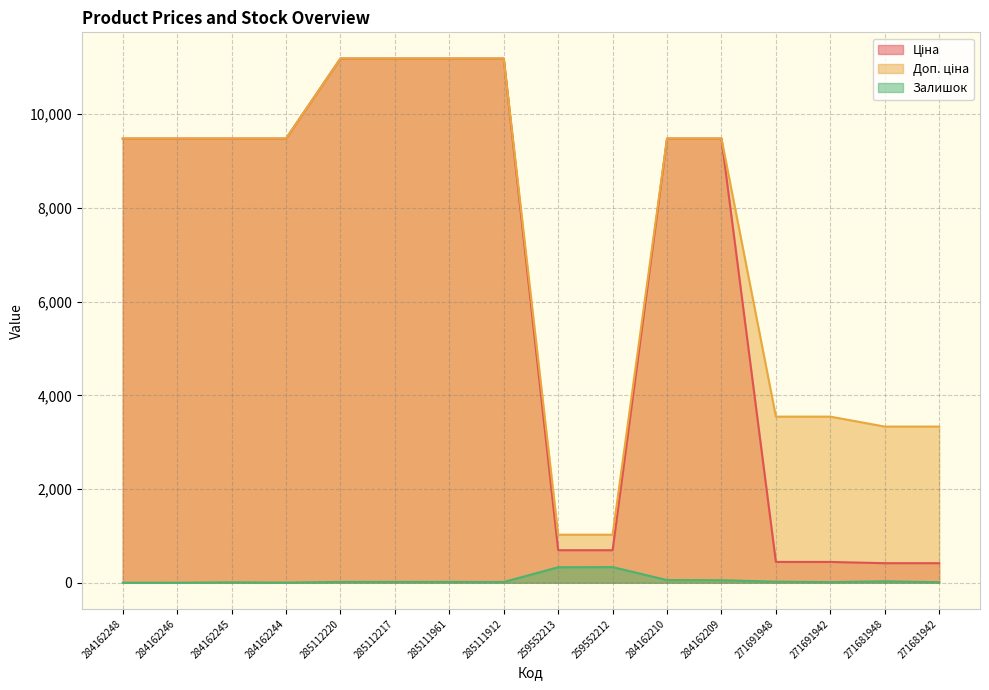

True or false: Ціна and Залишок intersect in this chart.

False